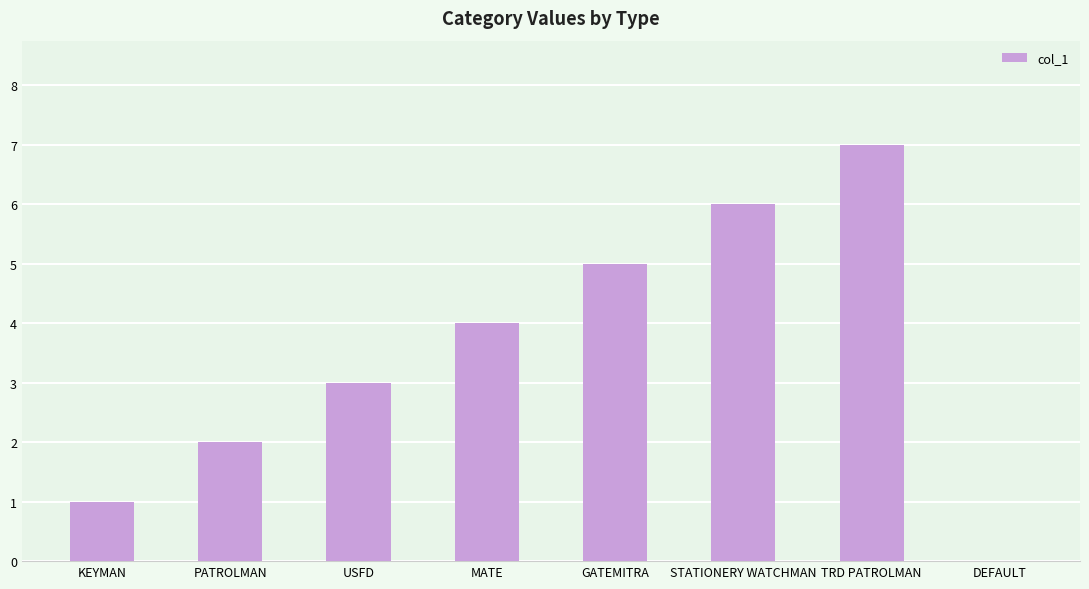

Reading left to right, what are all the values shown in this chart?

KEYMAN=1	PATROLMAN=2	USFD=3	MATE=4	GATEMITRA=5	STATIONERY WATCHMAN=6	TRD PATROLMAN=7	DEFAULT=0